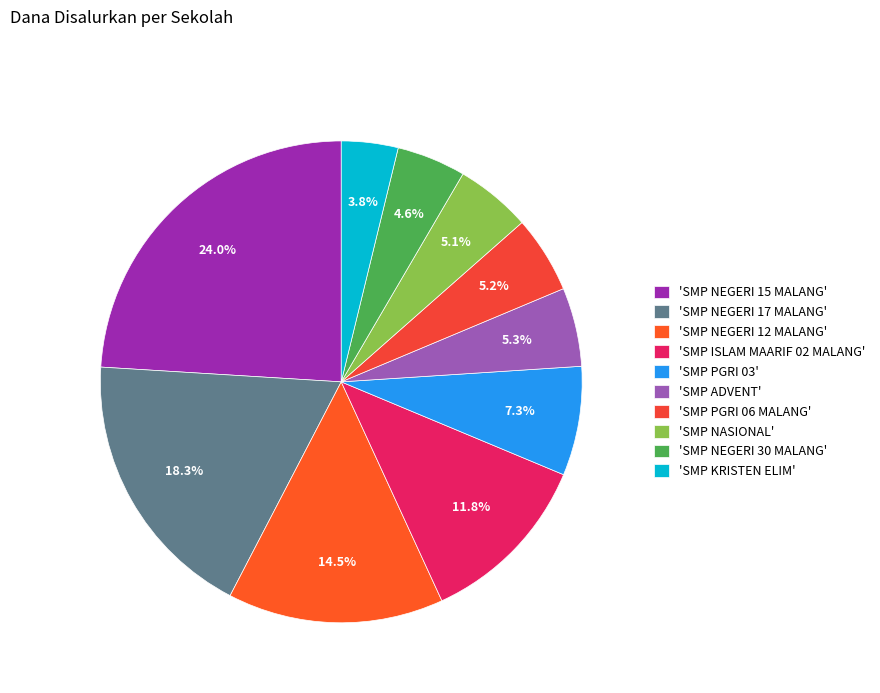

How many slices are in this pie chart?

10